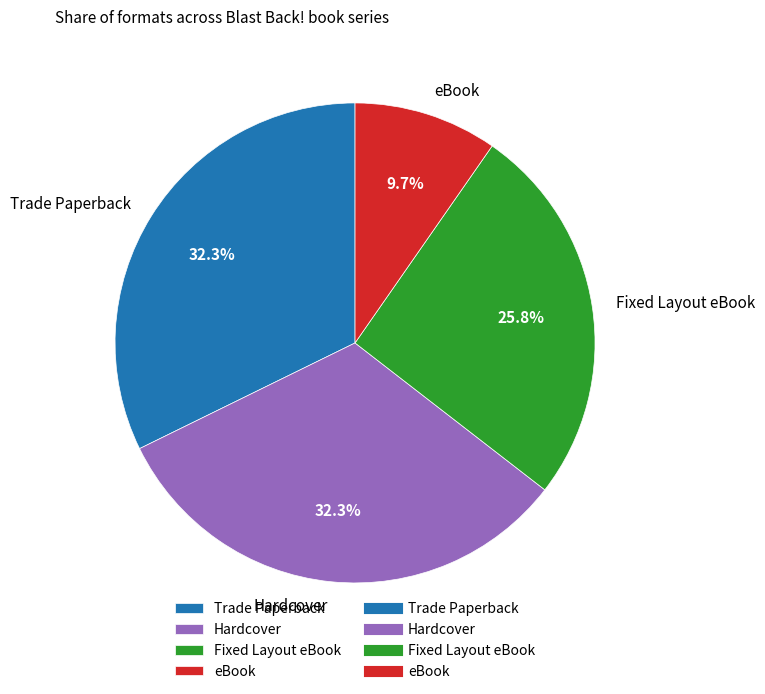

Does any single category account for the majority?

No